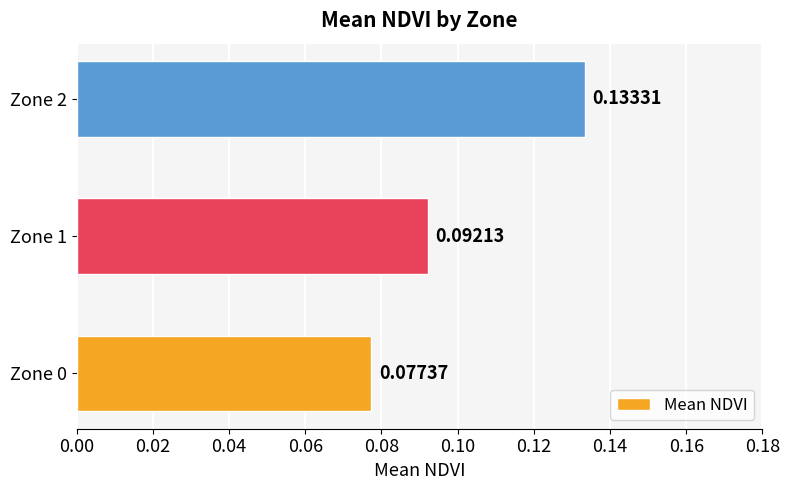

Rank the categories by value from lowest to highest.

Zone 0, Zone 1, Zone 2